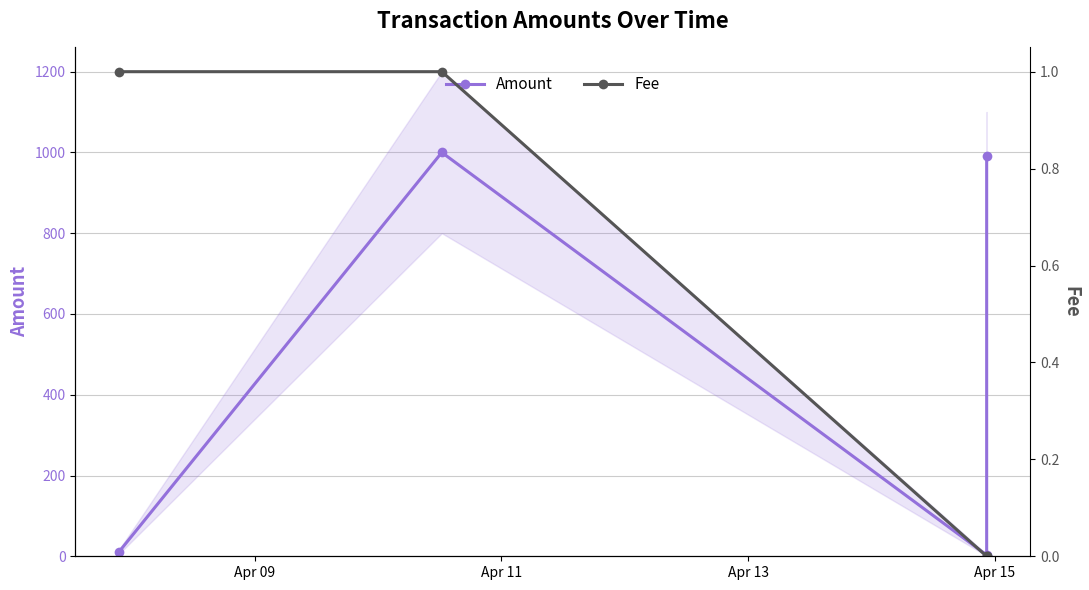

Is the value of Fee at Apr 09 greater than the value of Amount at Apr 15?

No